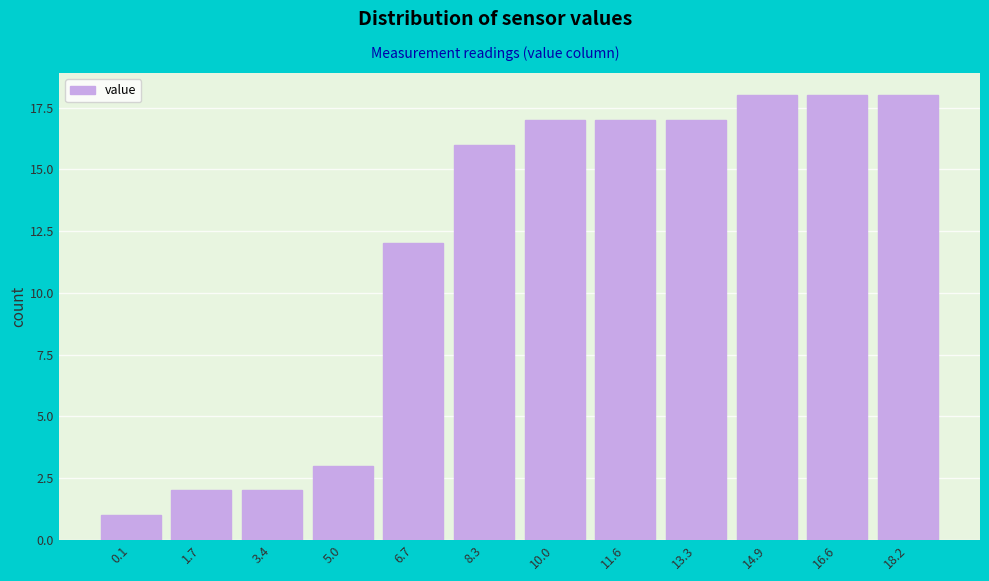

Reading right to left, transcribe all the data shown in this chart.

18	18	18	17	17	17	16	12	3	2	2	1